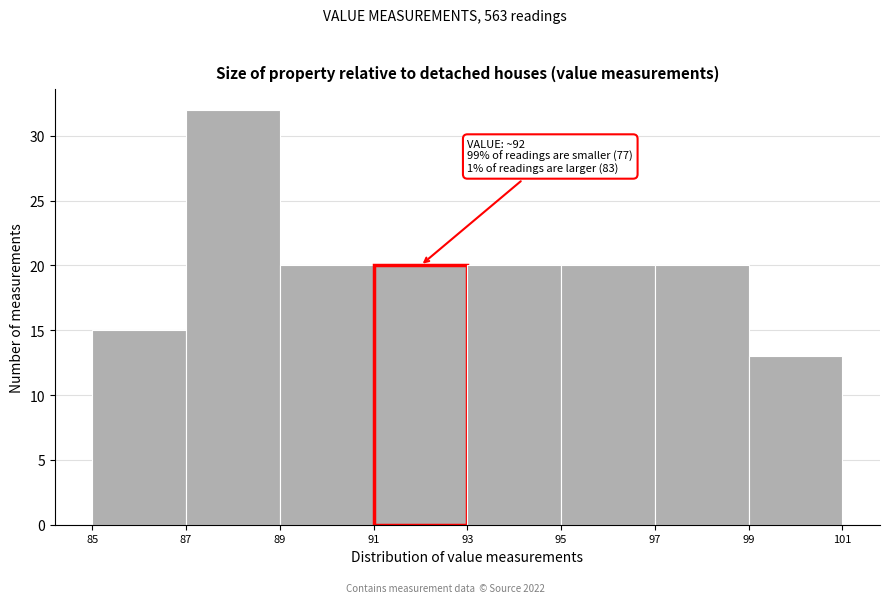

Which range on the x-axis has the tallest bar?

87 to 89